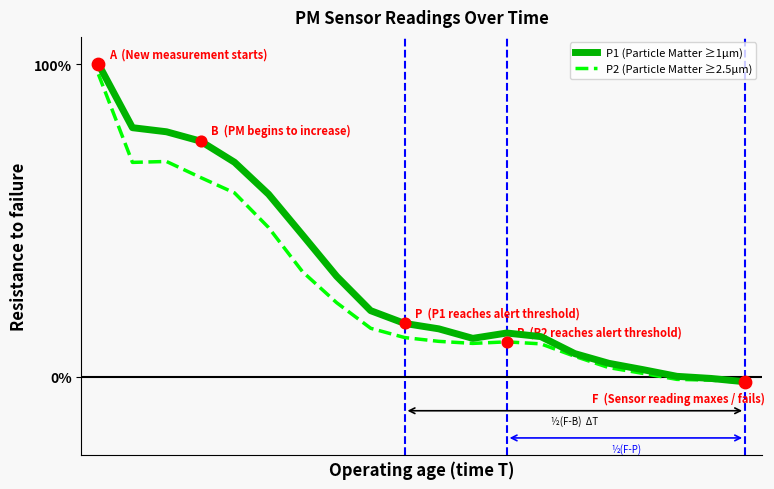

Which series has the largest total across all categories?

P1 (Particle Matter ≥1μm)